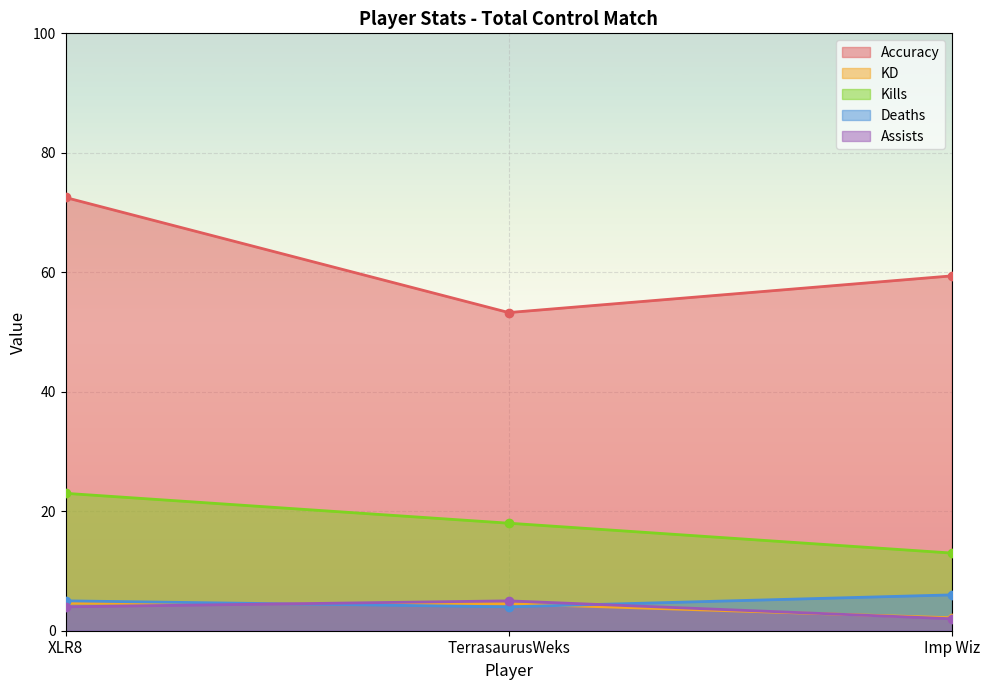

What is the difference between the KD values at TerrasaurusWeks and Imp Wiz?

2.3